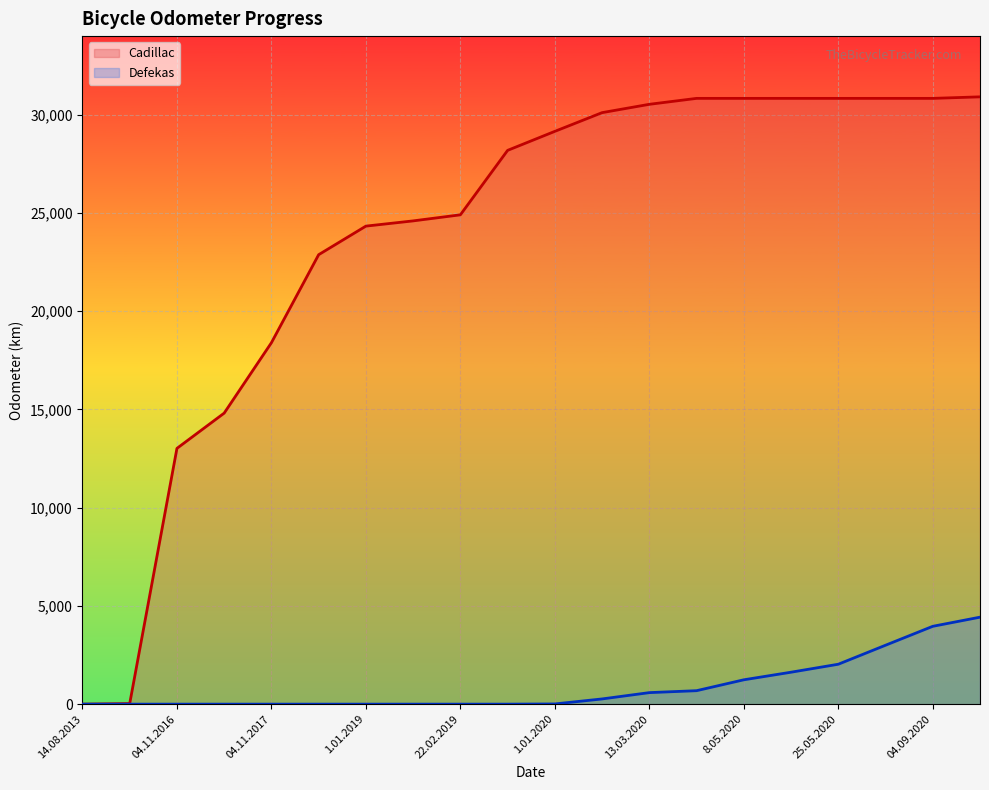

Reading left to right, extract all data points from this chart.

Cadillac: 14.08.2013=0	23.08.2013=29	04.11.2016=13017	19.05.2017=14811	04.11.2017=18394	30.09.2018=22874	1.01.2019=24328	24.01.2019=24594	22.02.2019=24903	23.09.2019=28183	1.01.2020=29151	1.02.2020=30103	13.03.2020=30527	3.04.2020=30829	8.05.2020=30829	24.05.2020=30829	25.05.2020=30829	30.07.2020=30829	04.09.2020=30829	4.10.2020=30907
Defekas: 14.08.2013=0	23.08.2013=0	04.11.2016=0	19.05.2017=0	04.11.2017=0	30.09.2018=0	1.01.2019=0	24.01.2019=0	22.02.2019=0	23.09.2019=0	1.01.2020=10	1.02.2020=265	13.03.2020=586	3.04.2020=685	8.05.2020=1239	24.05.2020=1625	25.05.2020=2031	30.07.2020=2998	04.09.2020=3961	4.10.2020=4426